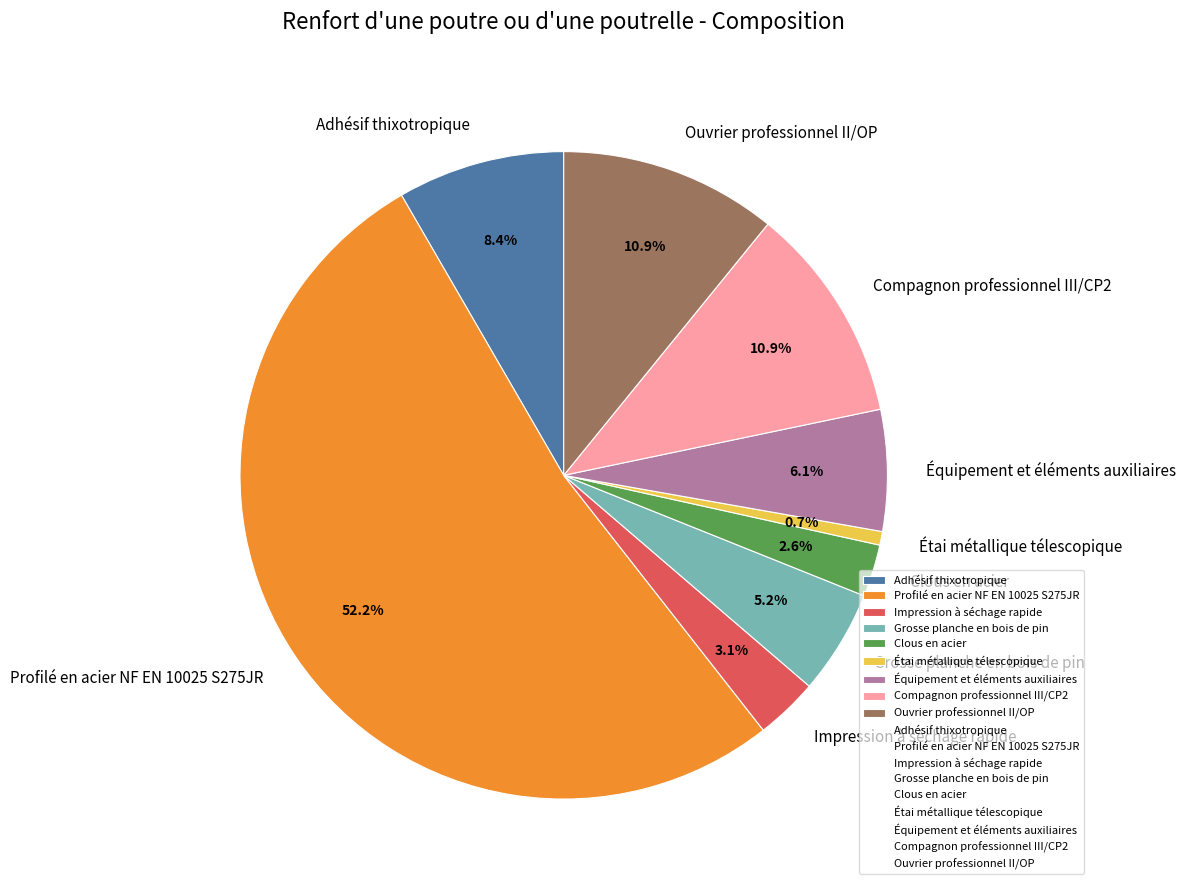

Combined, what portion of the pie is Compagnon professionnel III/CP2 and Grosse planche en bois de pin?

16.1%